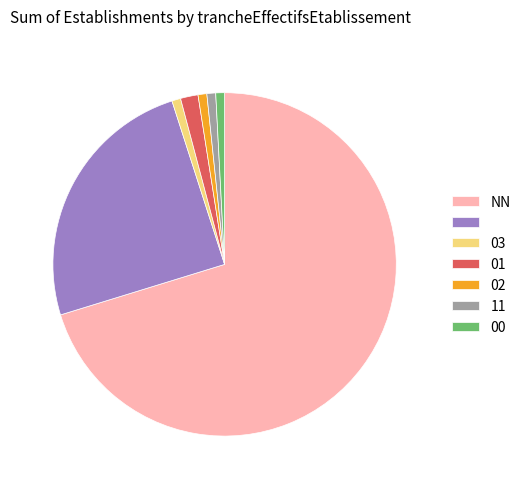

Is there any slice that represents more than half of the pie?

Yes